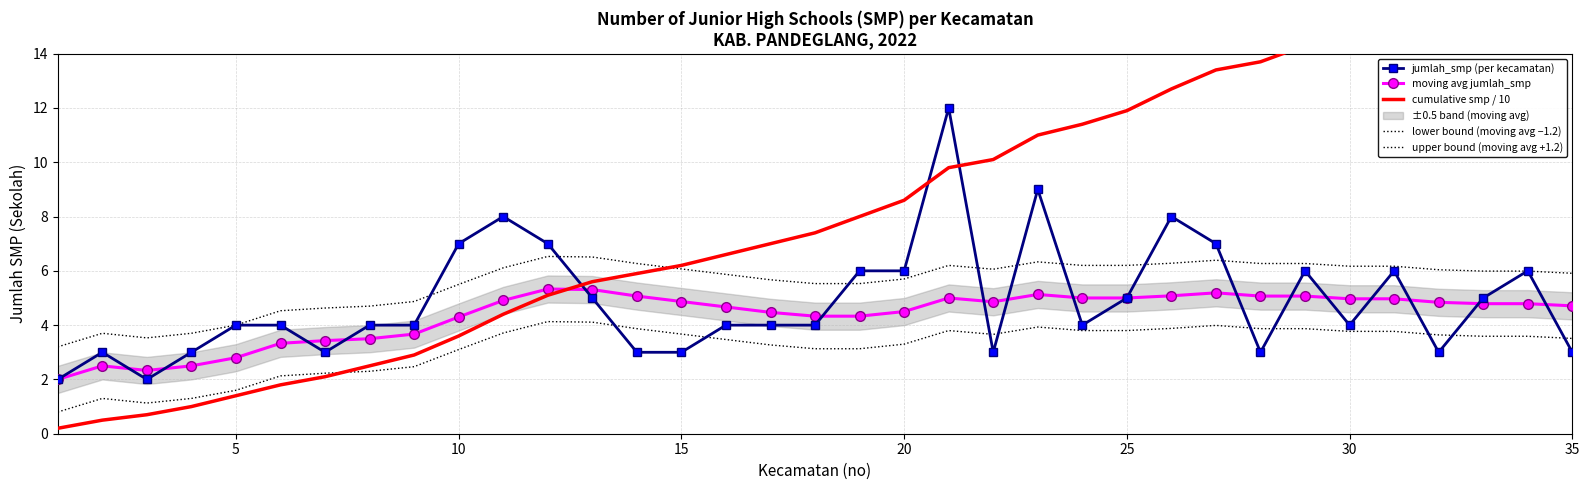

Which has a higher value, 9 or 5?

9